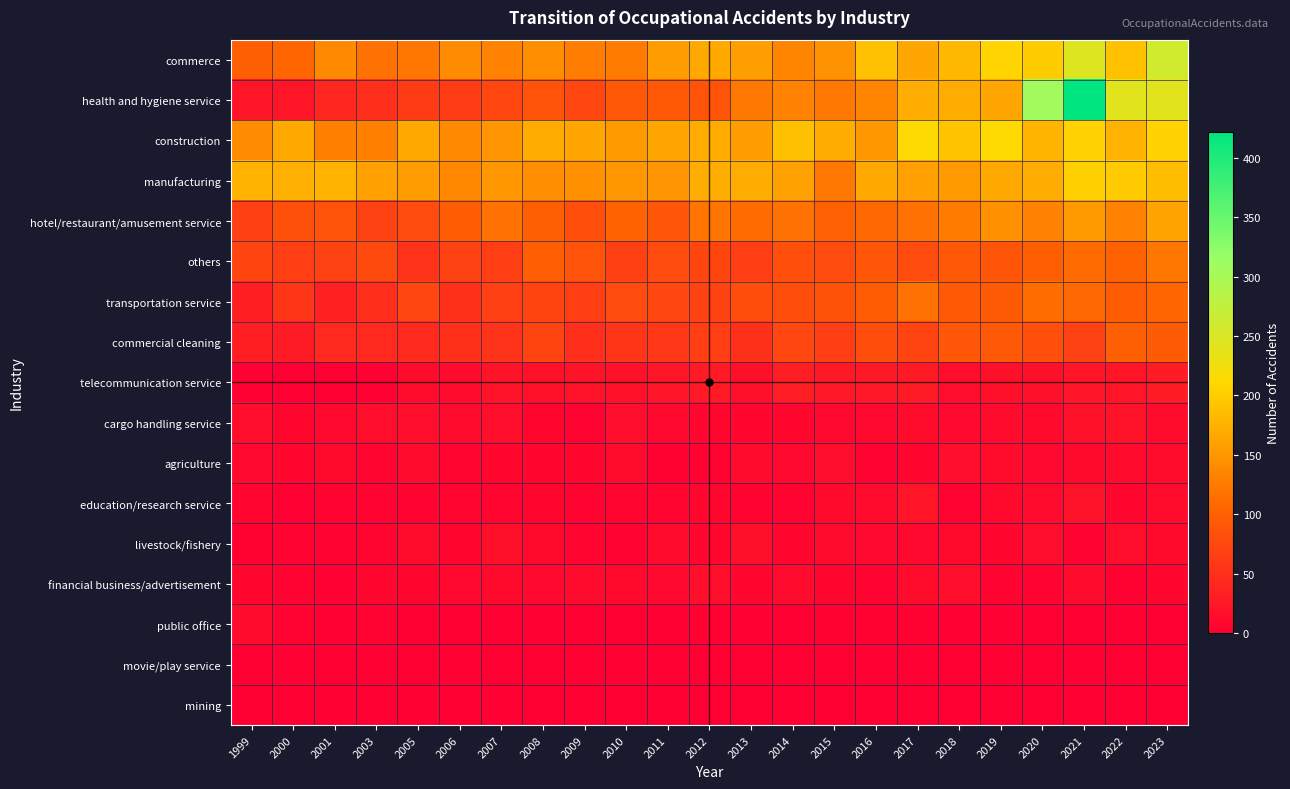

What is the difference between the highest and lowest values at 2009?

165